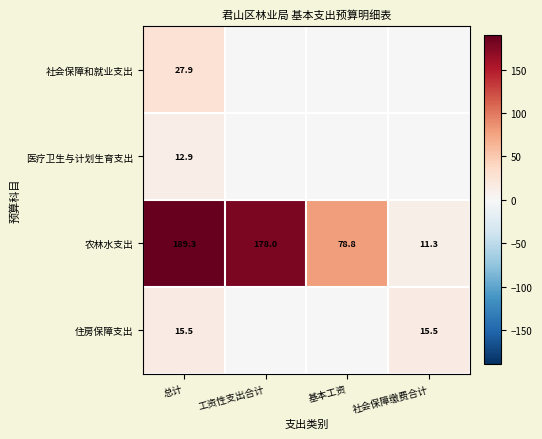

What is the spread (max minus min) of values at 总计?

176.4